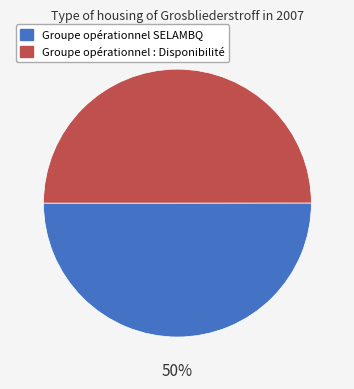

To the nearest percent, what is the combined percentage of Groupe opérationnel SELAMBQ and Groupe opérationnel : Disponibilité?

100%